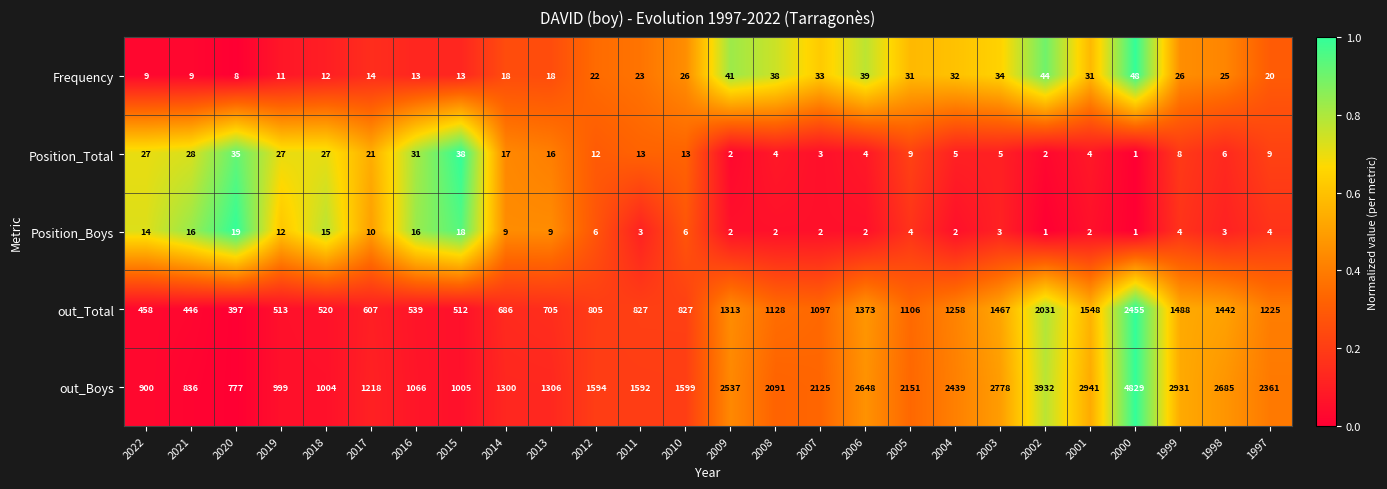

Rank the series at 2018 from lowest to highest value.

Frequency, Position_Boys, Position_Total, out_Total, out_Boys